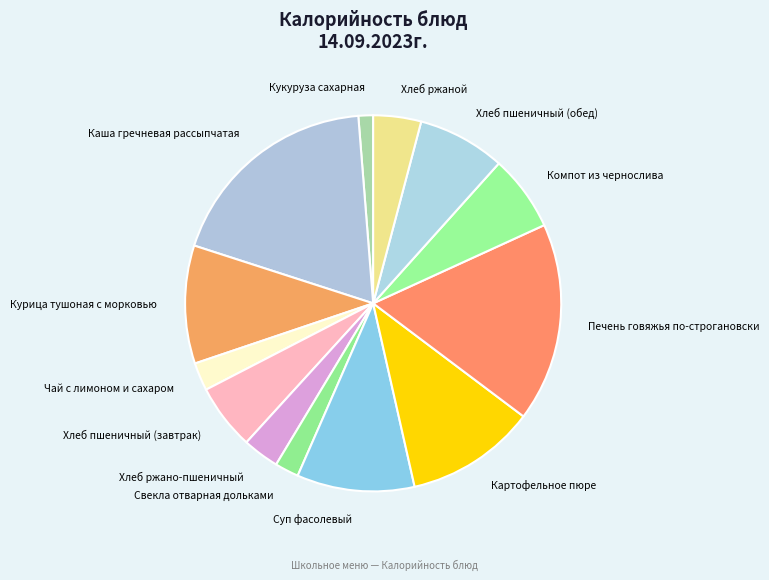

True or false: Печень говяжья по-строгановски accounts for 4% of the total.

False